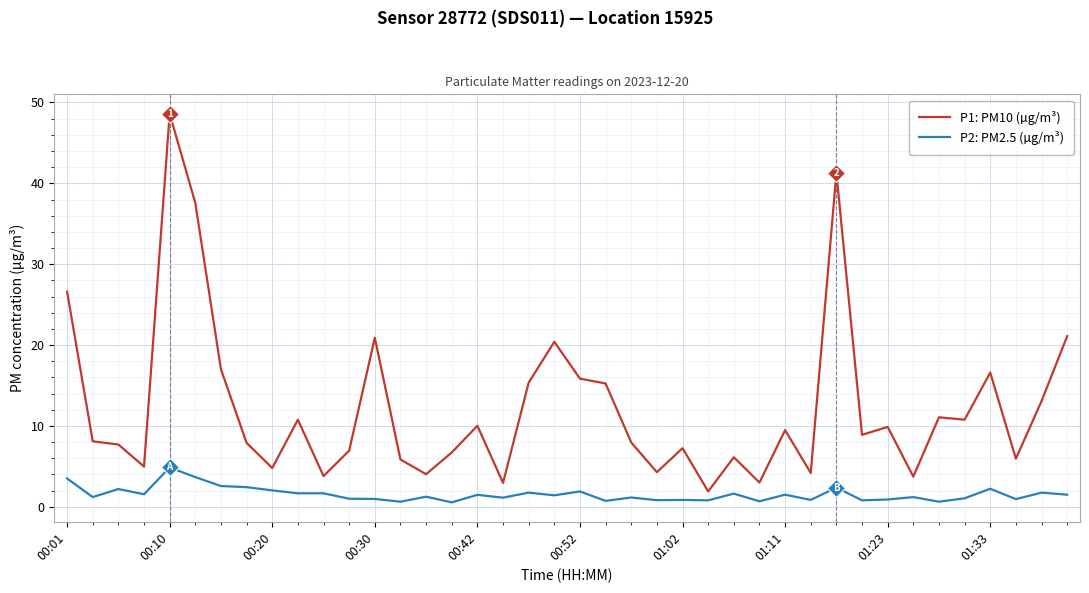

What is the lowest value of the P1: PM10 (µg/m³) series?

1.9